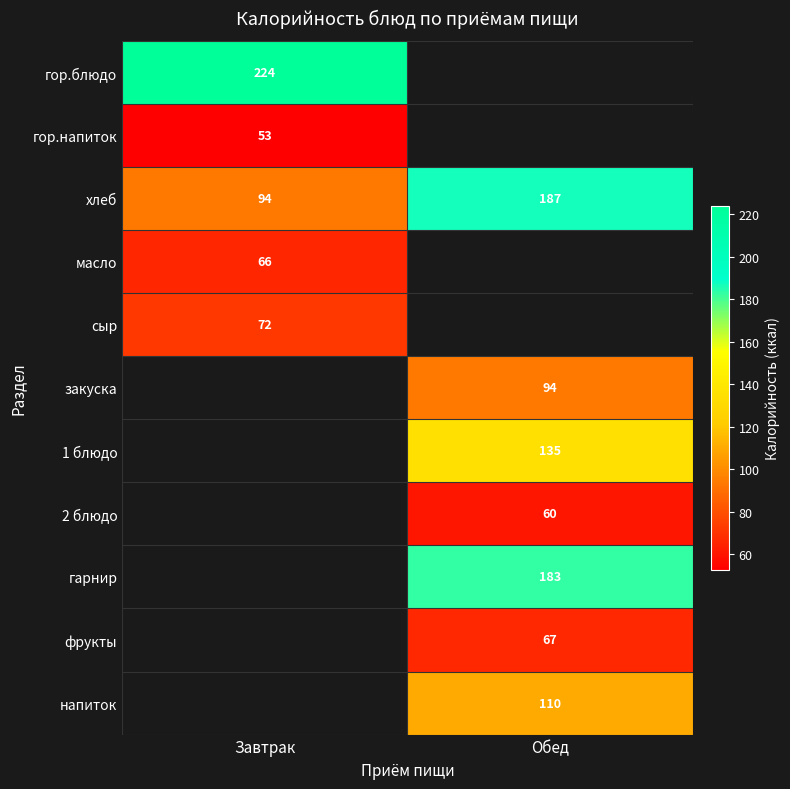

What is the maximum value shown in the chart?

224.0